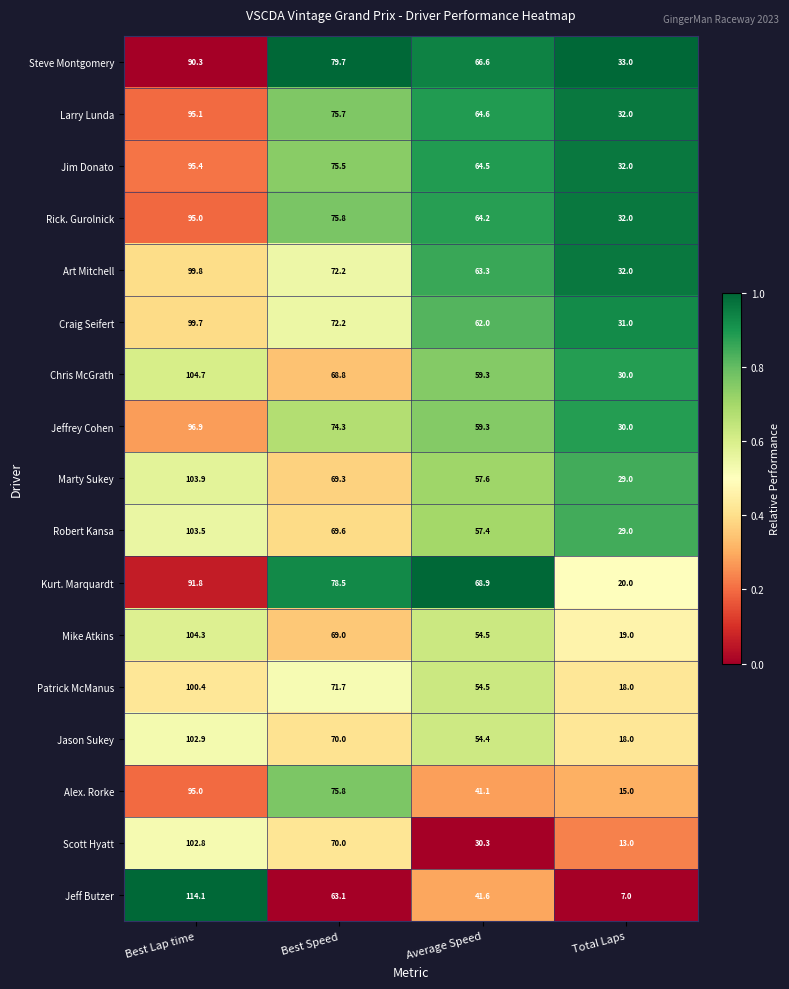

At which label is Patrick McManus closest to 59?

Average Speed